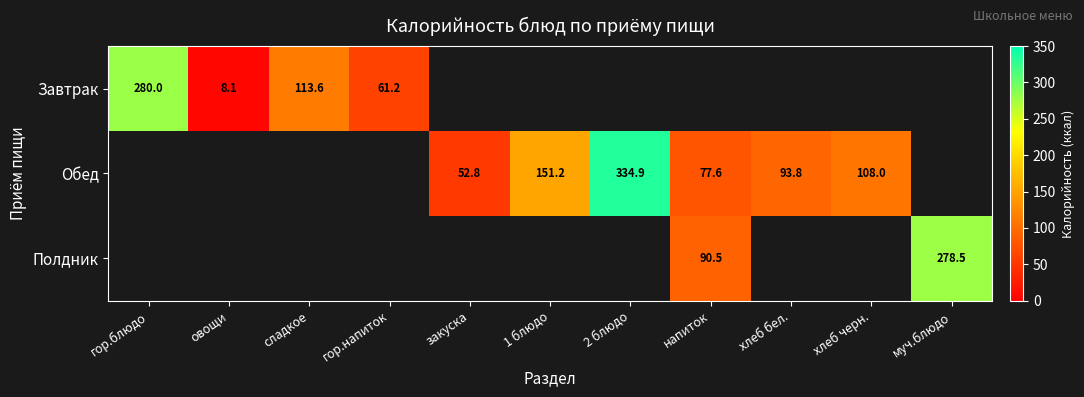

At how many categories does at least one series exceed 142?

4